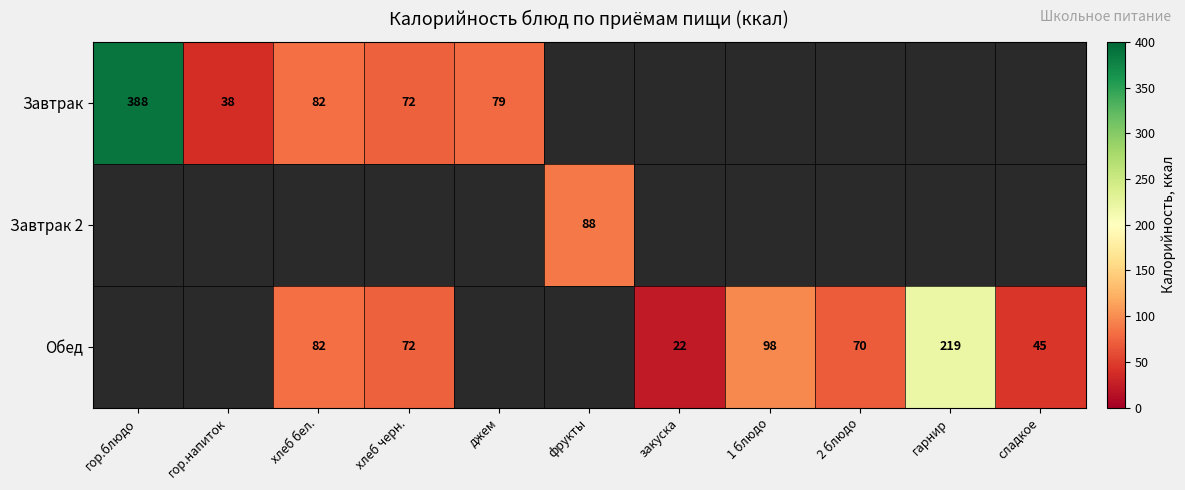

What is the maximum value shown in the chart?

388.0